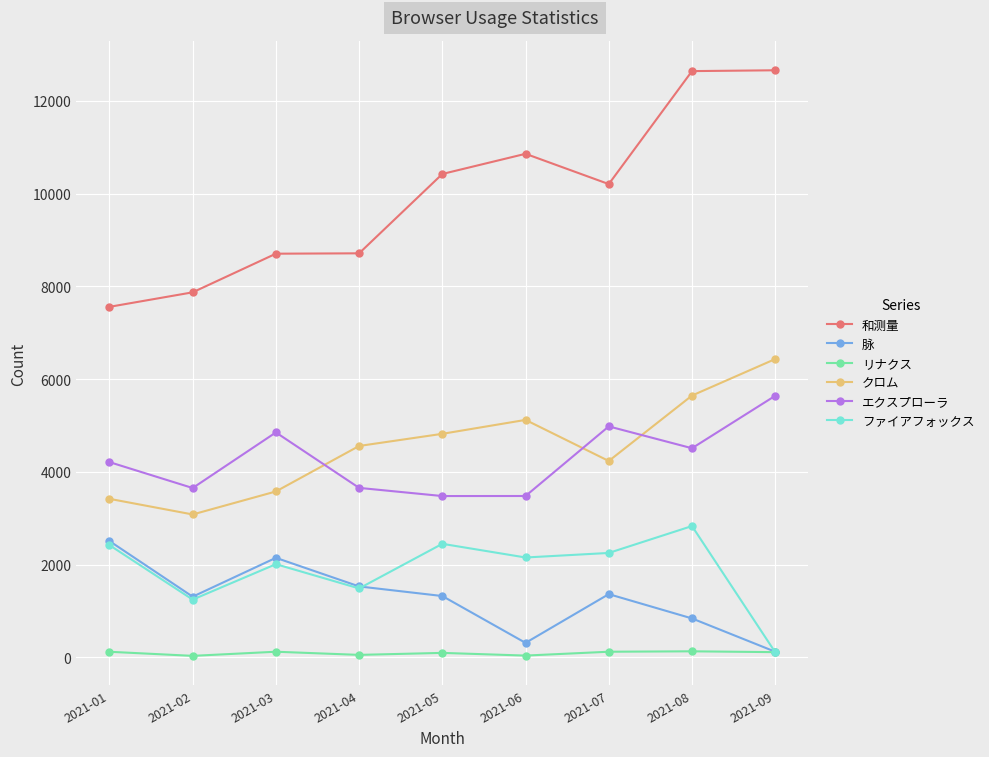

List the series in order of their peak value, lowest first.

リナクス, 脉, ファイアフォックス, エクスプローラ, クロム, 和测量